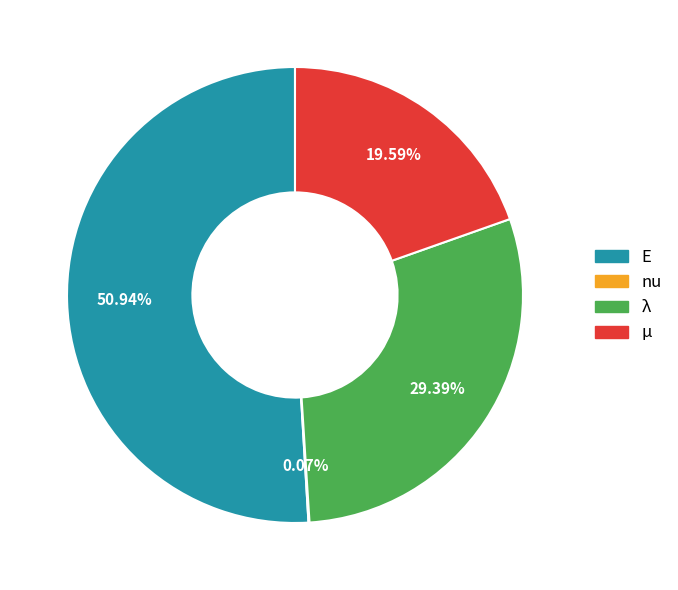

Which slice is the largest?

E